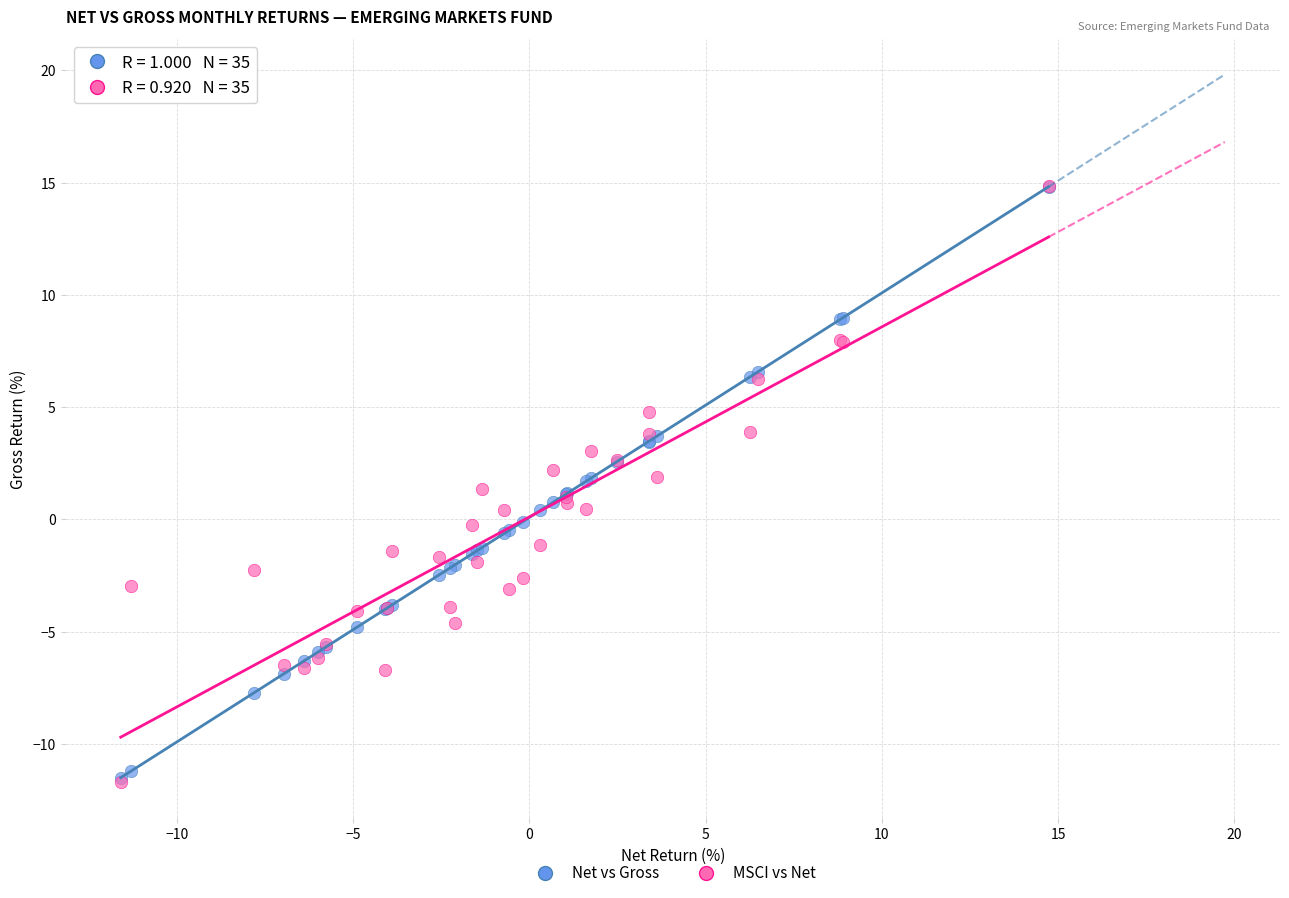

What are all the series names shown in the legend?

Net vs Gross, MSCI vs Net